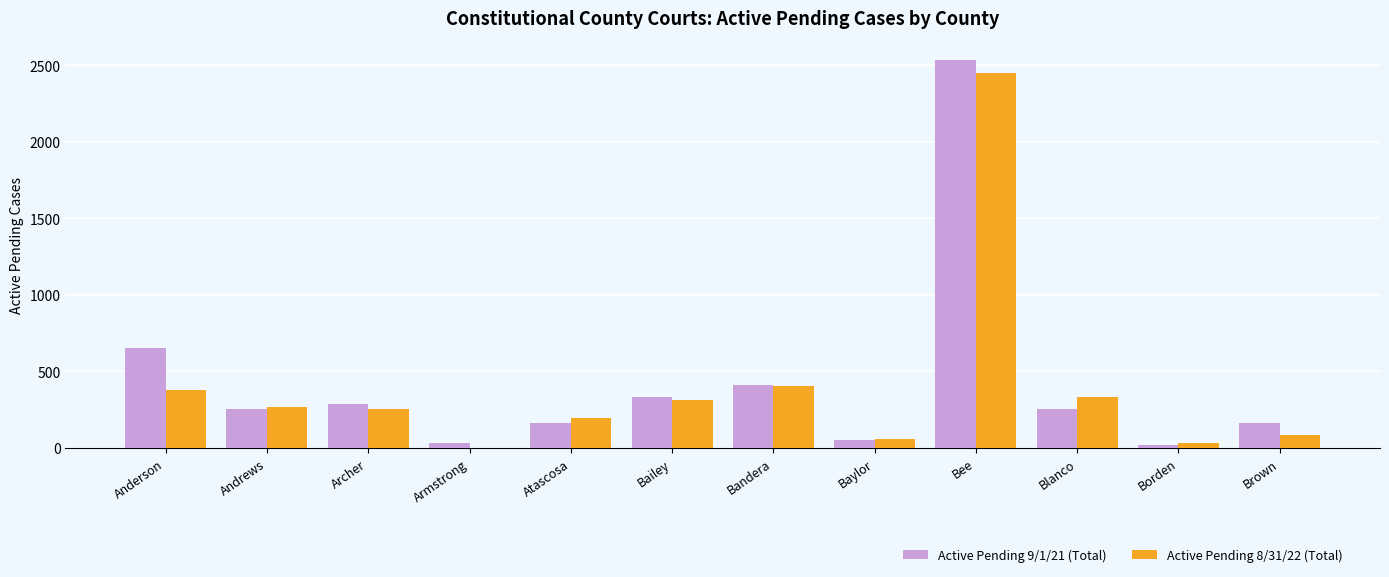

What is the approximate value of Active Pending 9/1/21 (Total) at Andrews, to the nearest 10?

260